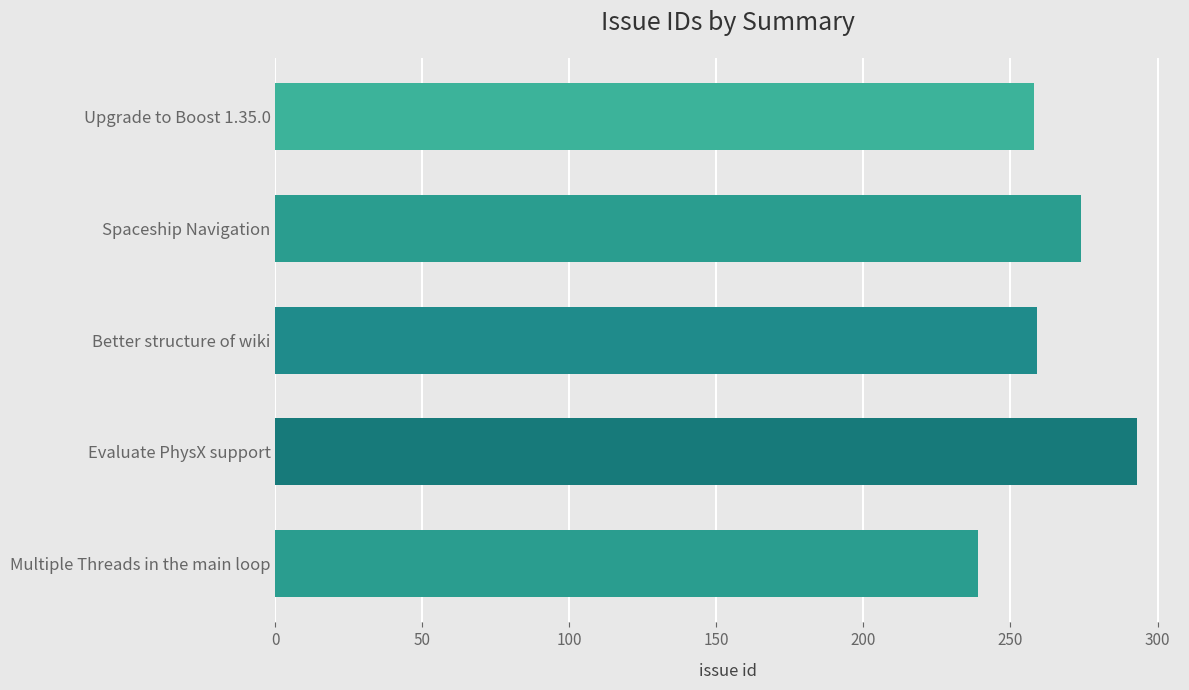

What is the average value?

265